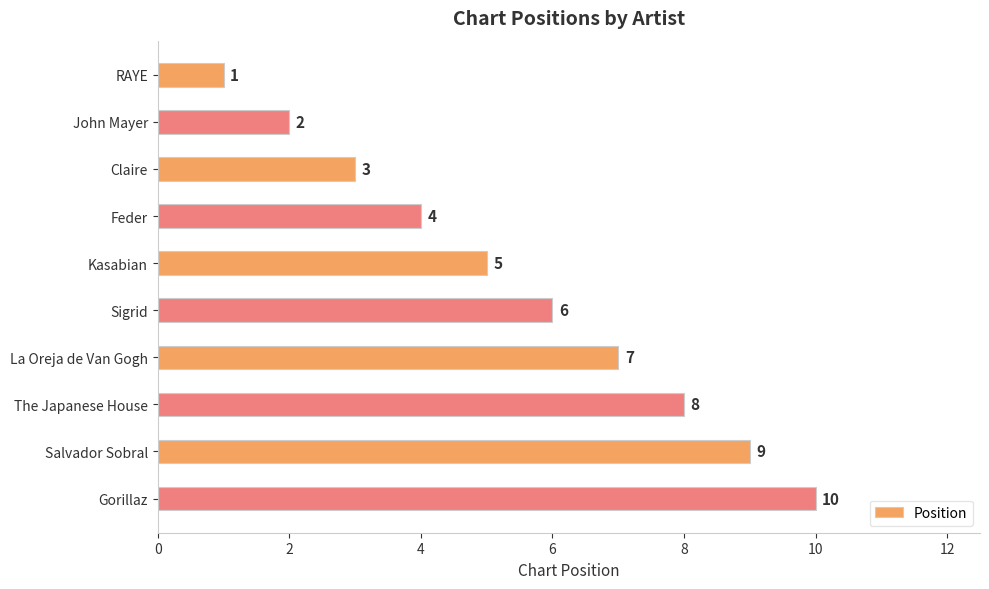

Between John Mayer and Sigrid, which is larger?

Sigrid